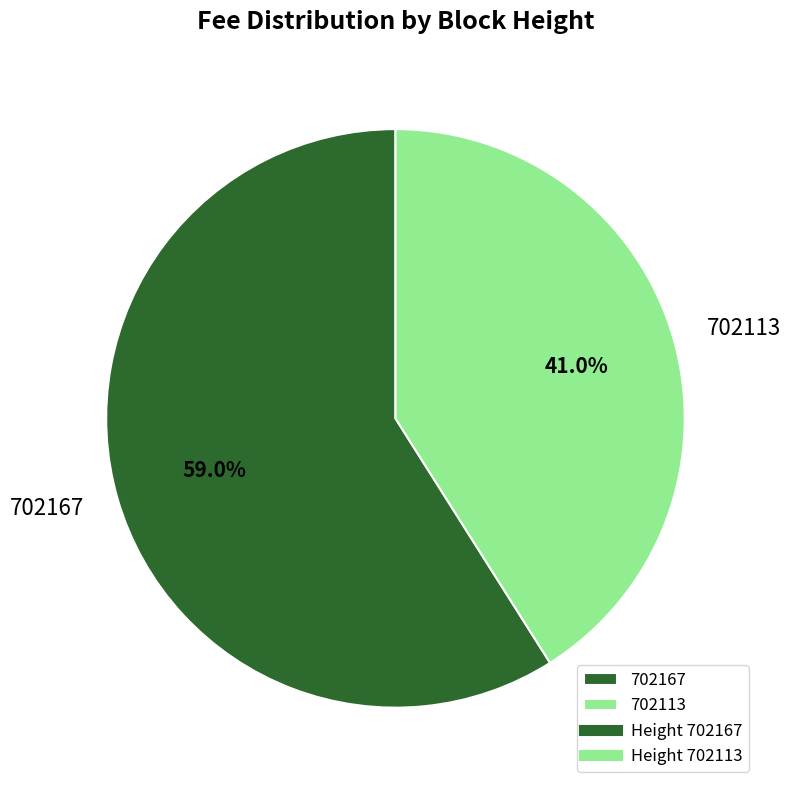

What percentage is the 702167 slice, to the nearest percent?

59%